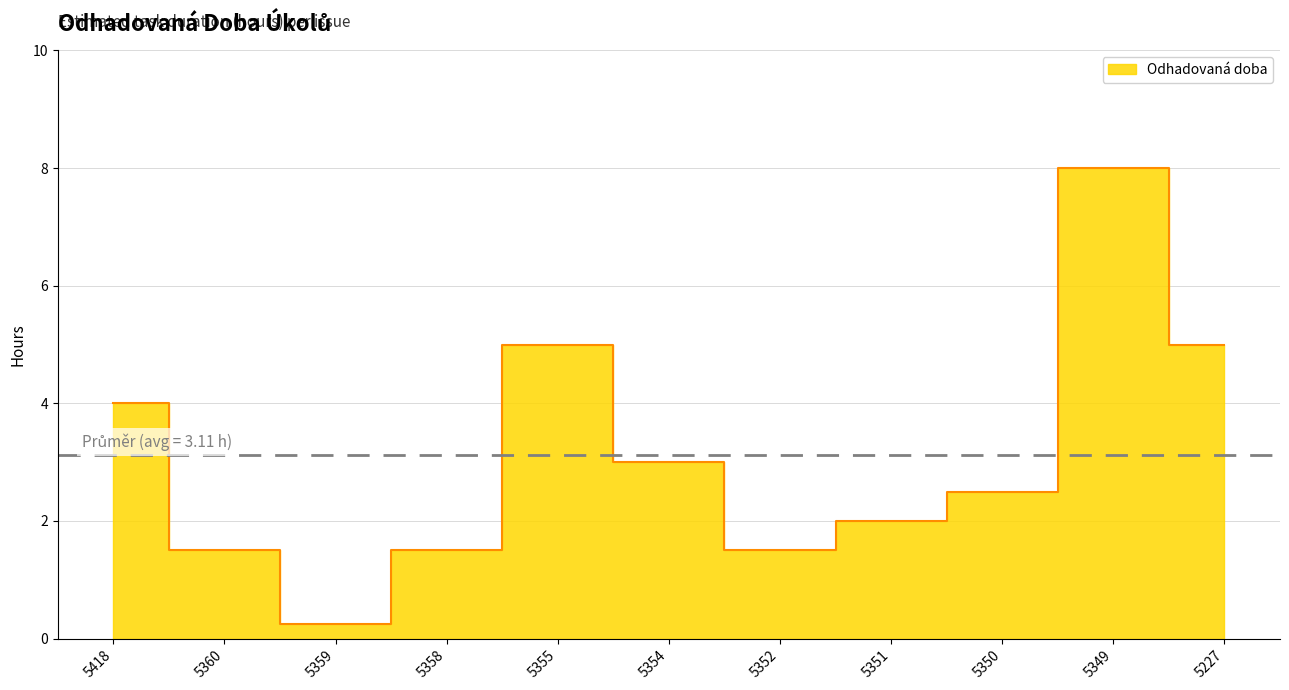

What is the value of the 10th point from the left?

8.0